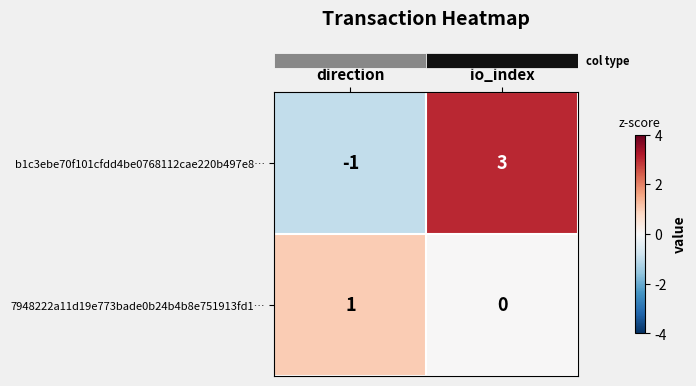

Reading left to right, list all the values displayed in this chart.

b1c3ebe70f101cfdd4be0768112cae220b497e8…: -1	3
7948222a11d19e773bade0b24b4b8e751913fd1…: 1	0